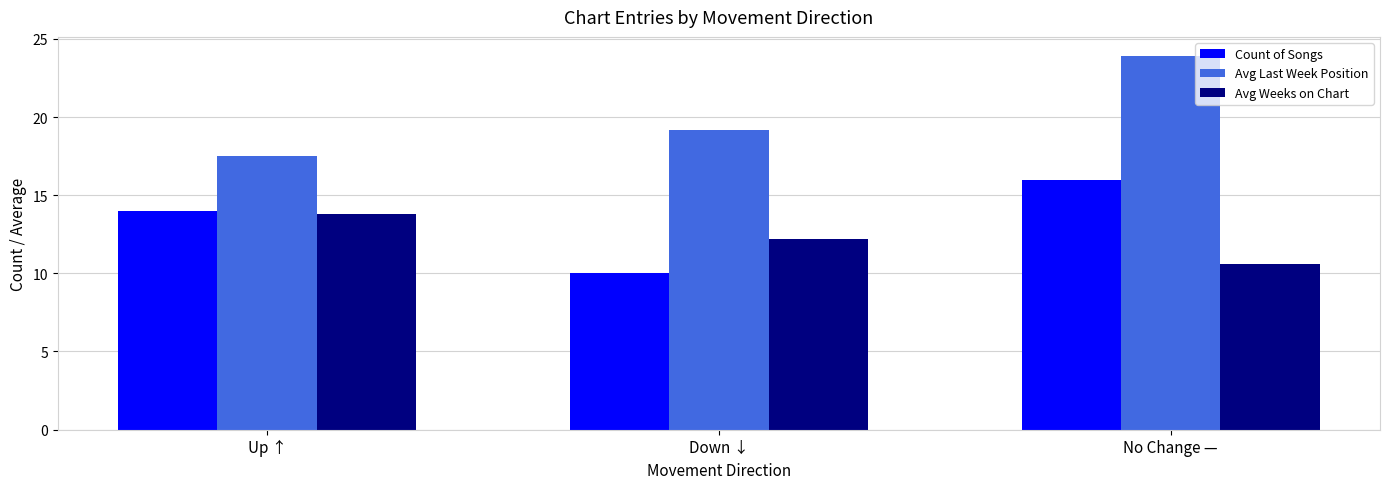

Reading left to right, transcribe all the data shown in this chart.

Count of Songs: 14.0	10.0	16.0
Avg Last Week Position: 17.5	19.2	23.9
Avg Weeks on Chart: 13.8	12.2	10.6